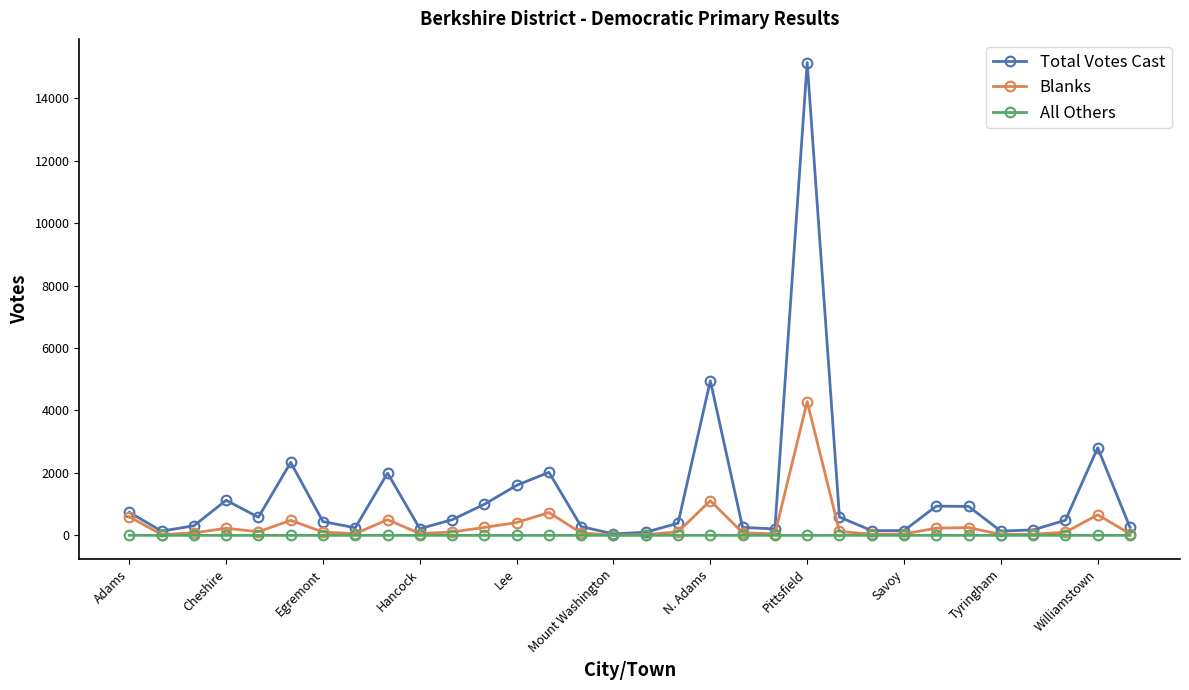

What is the sum of all Total Votes Cast values?

41237